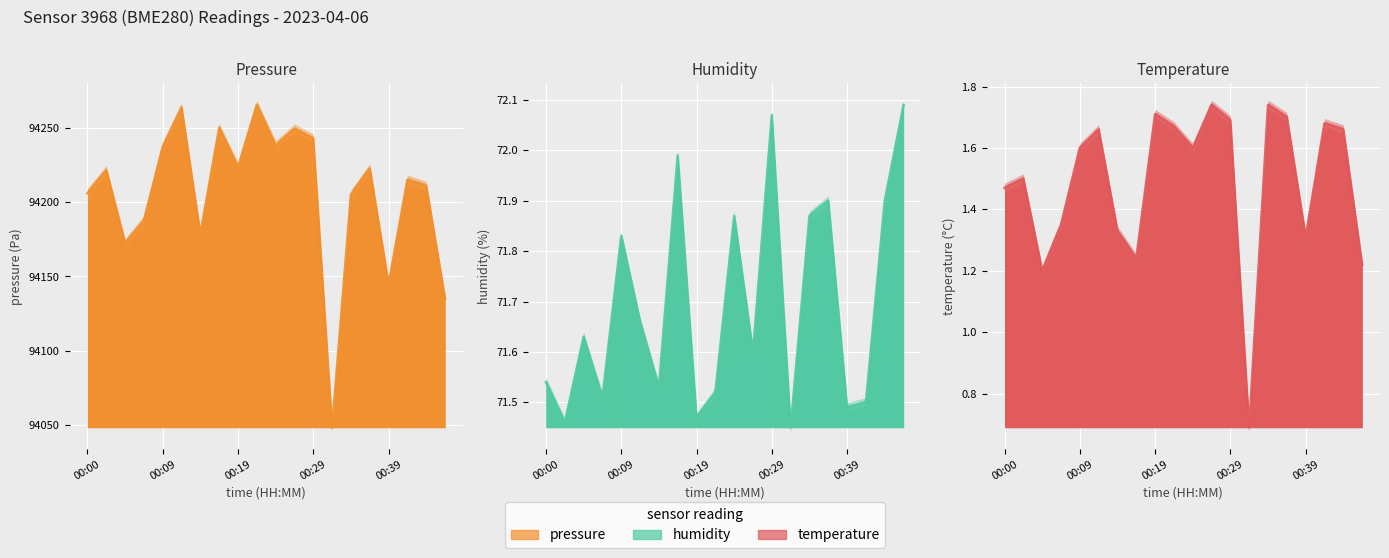

The value of humidity at 00:39 is 44.3. True or false?

False